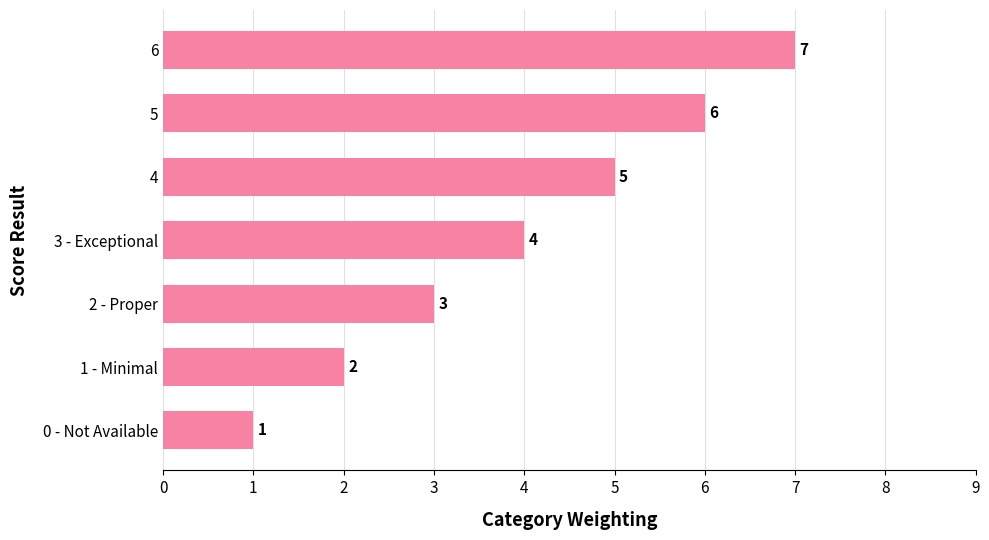

Which label corresponds to the smallest value in the chart?

0 - Not Available